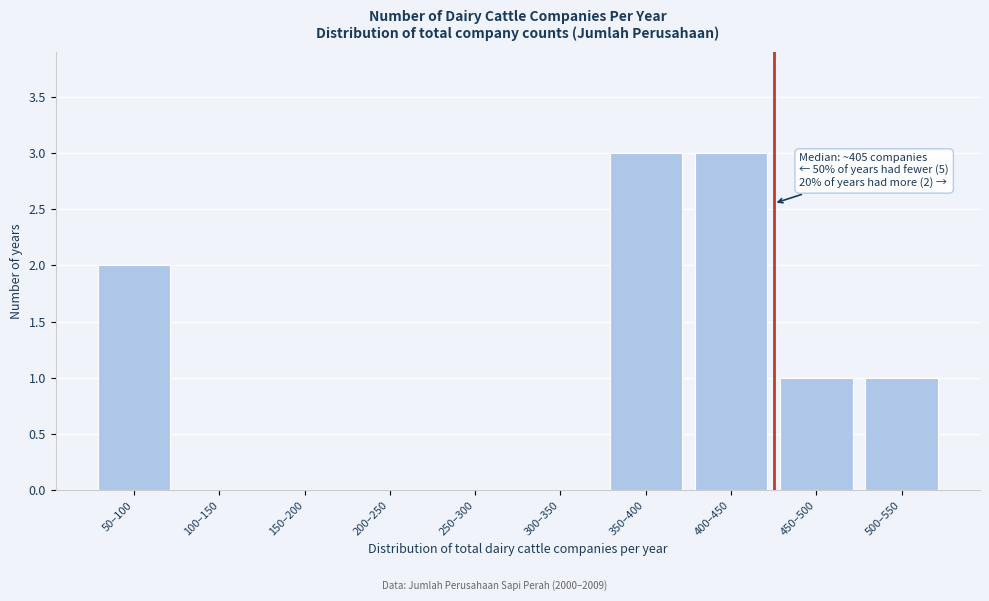

Reading left to right, extract all data points from this chart.

50–100=2	100–150=0	150–200=0	200–250=0	250–300=0	300–350=0	350–400=3	400–450=3	450–500=1	500–550=1